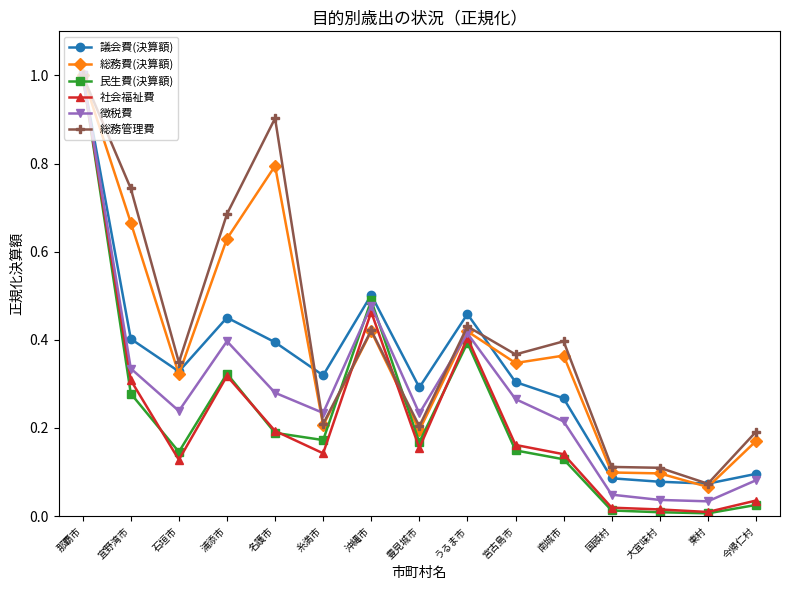

True or false: 徴税費 has a value of 0.4 at 浦添市.

True